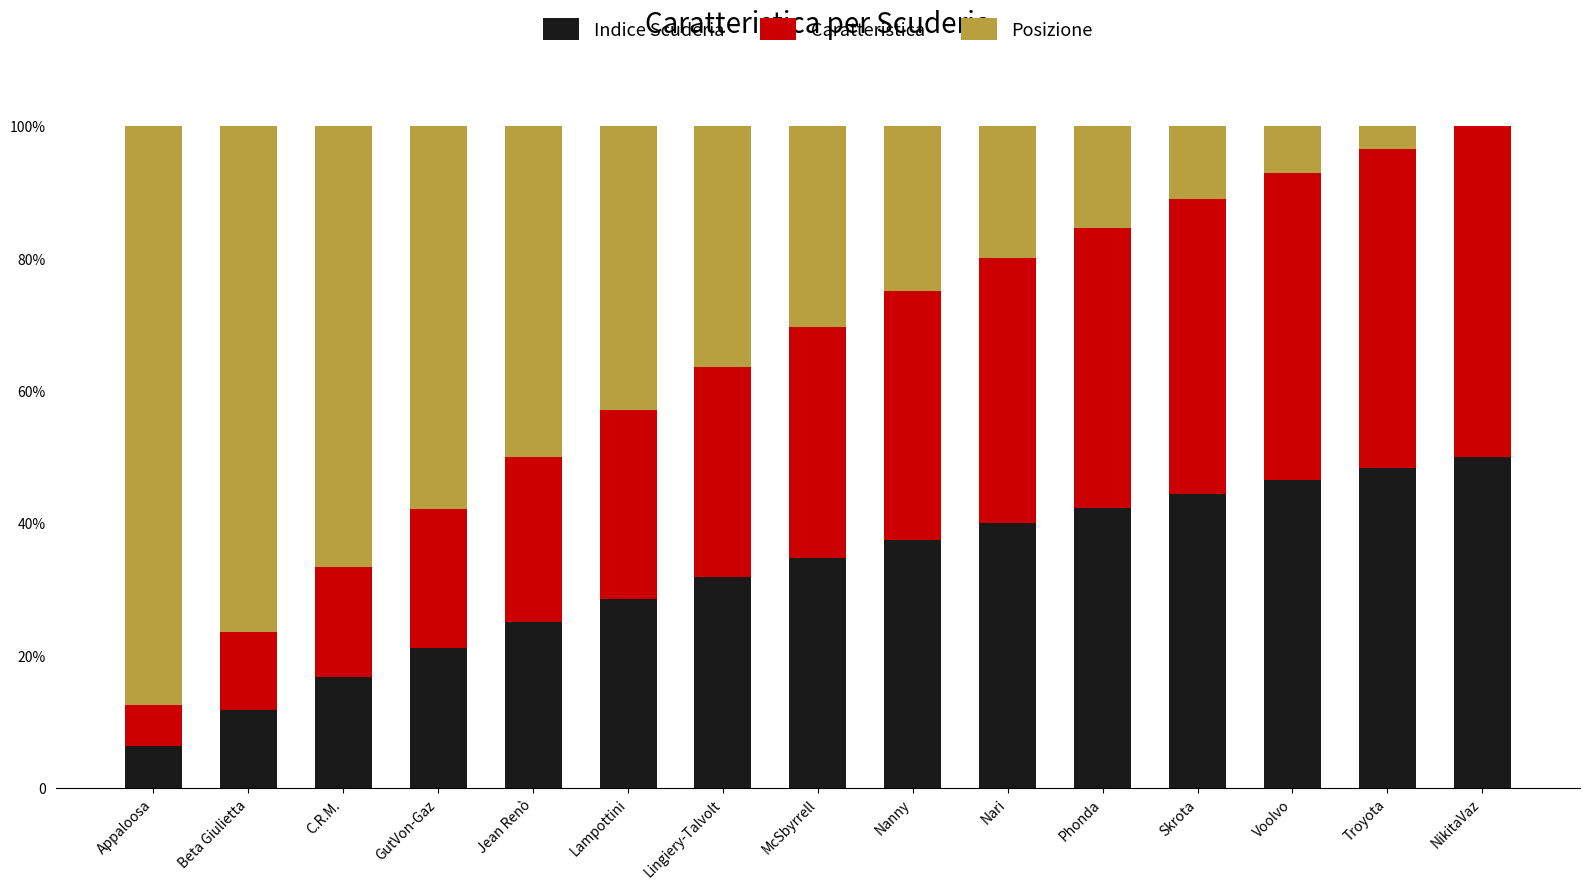

What is the total value across all series at Phonda?

100.0